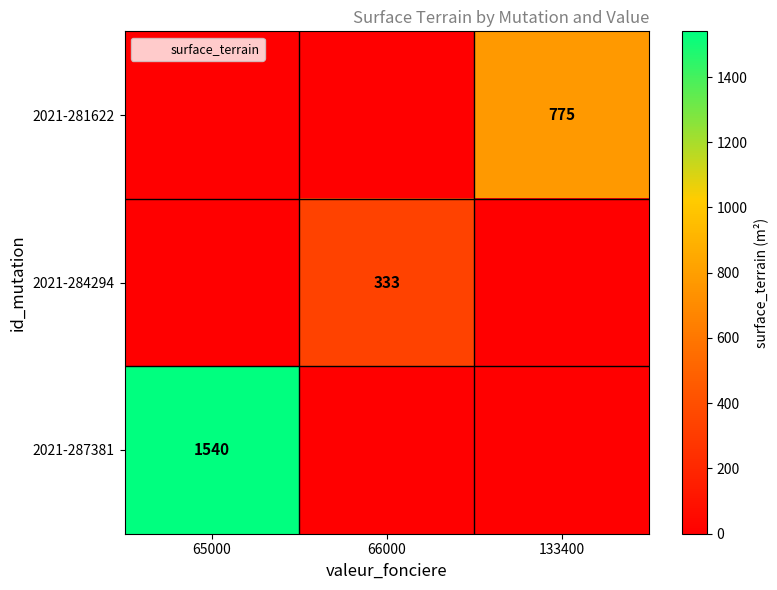

Between 65000 and 66000, which is larger?

65000